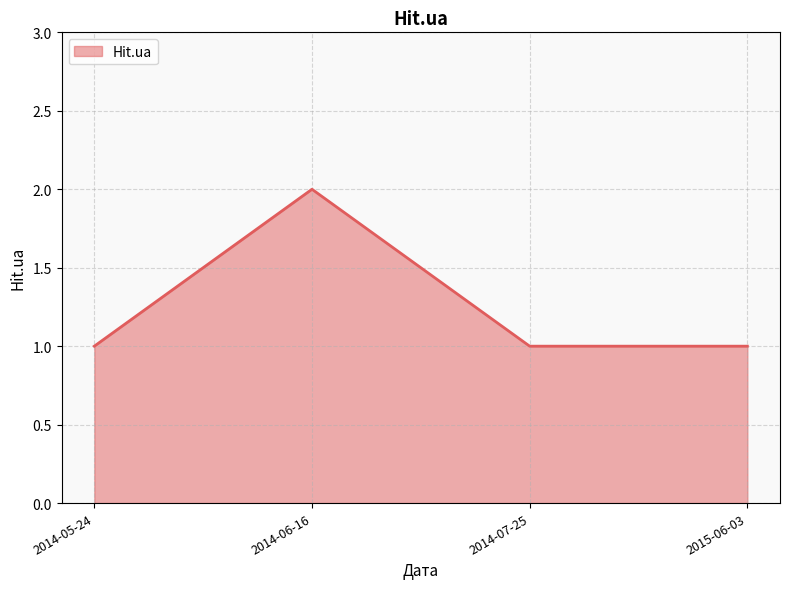

At which category does the chart reach its peak across all series?

2014-06-16